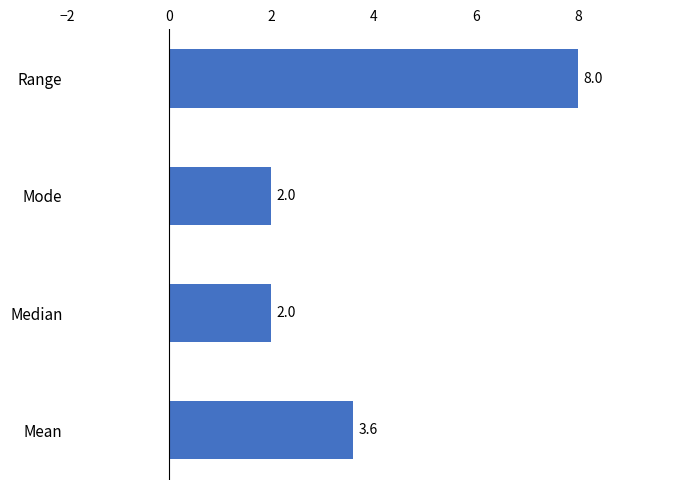

What is the ratio of the value at Median to the value at Mode?

1.0